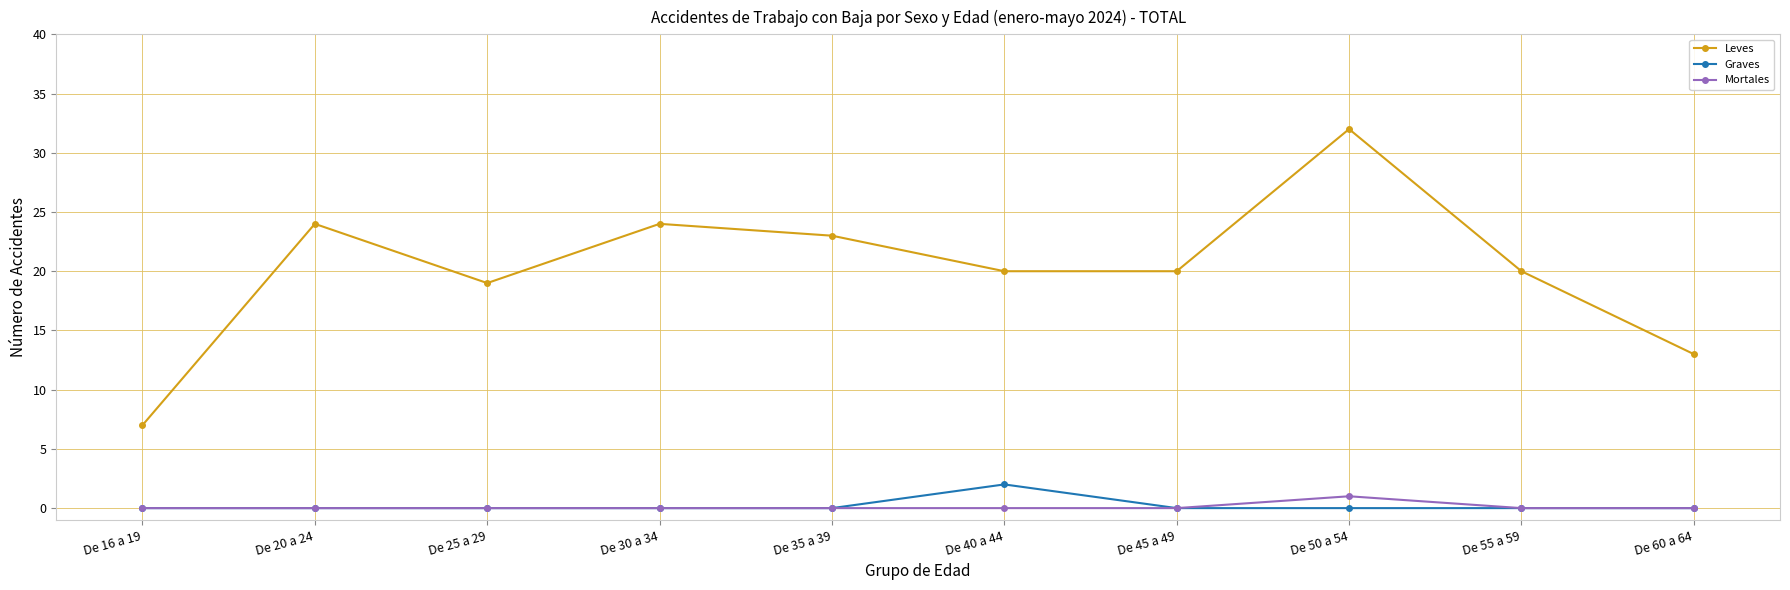

What is the highest value of the Leves series?

32